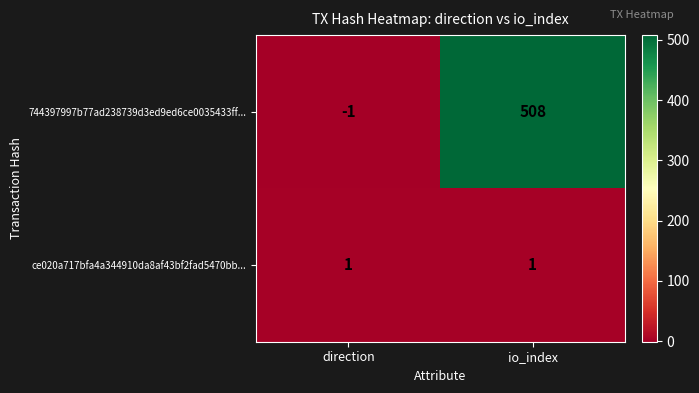

Is it true that 744397997b77ad238739d3ed9ed6ce0035433ff... equals 816 at io_index?

False